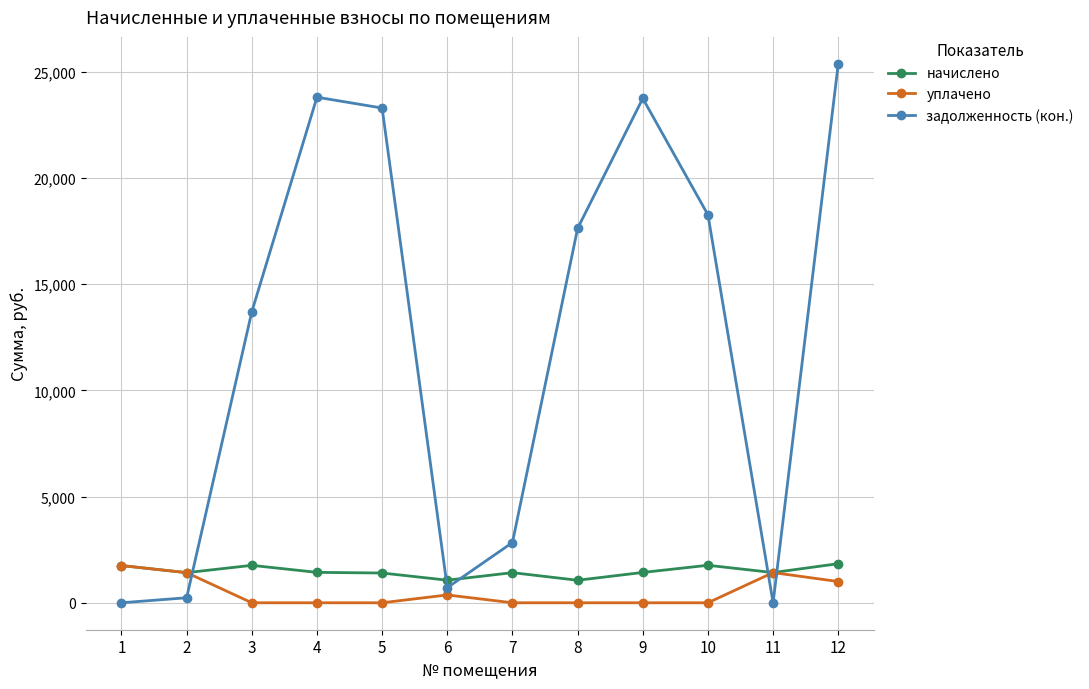

The задолженность (кон.) series shows 25368.0 at 12. True or false?

True